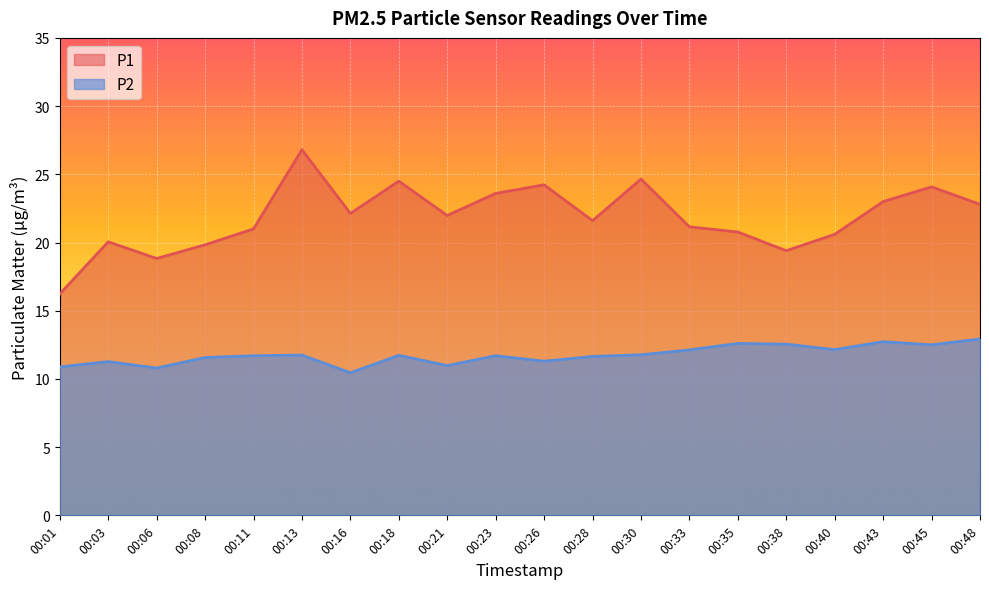

Which series changed the most between 00:08 and 00:11?

P1